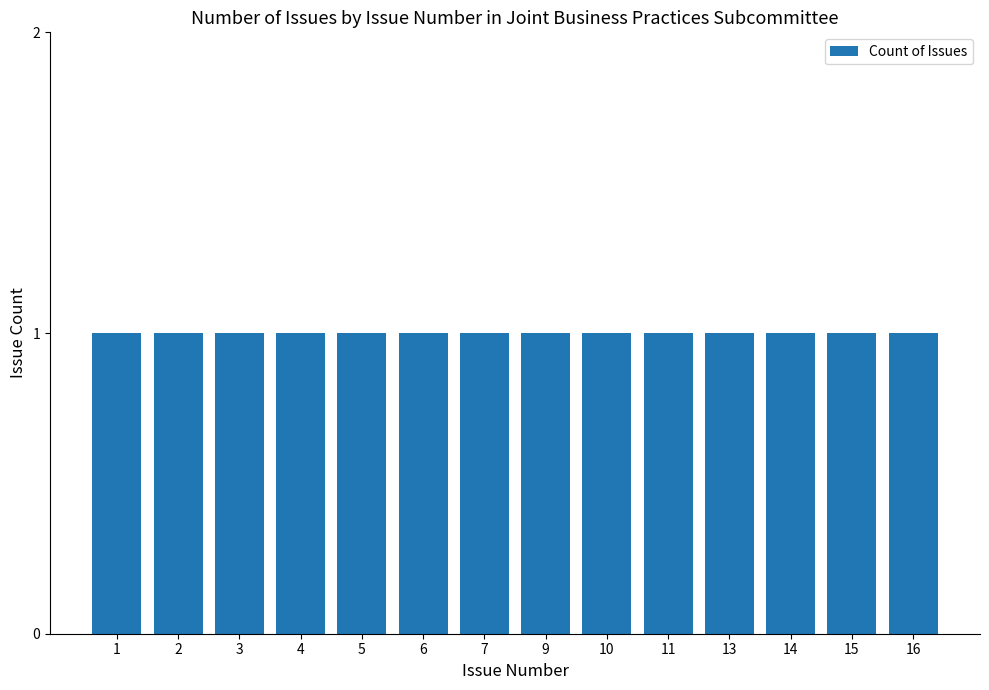

True or false: the data shows 2 at 4.

False